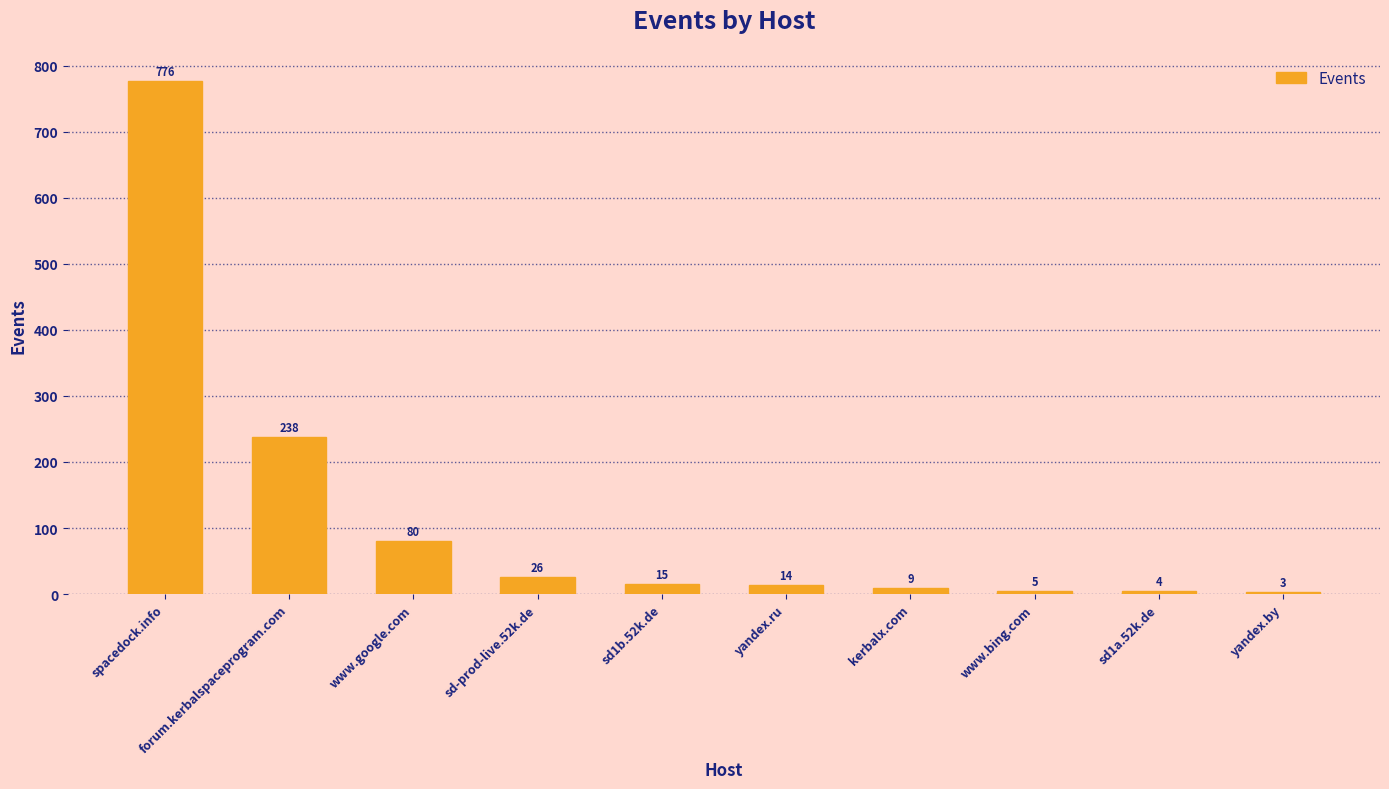

What is the minimum value shown in the chart?

3